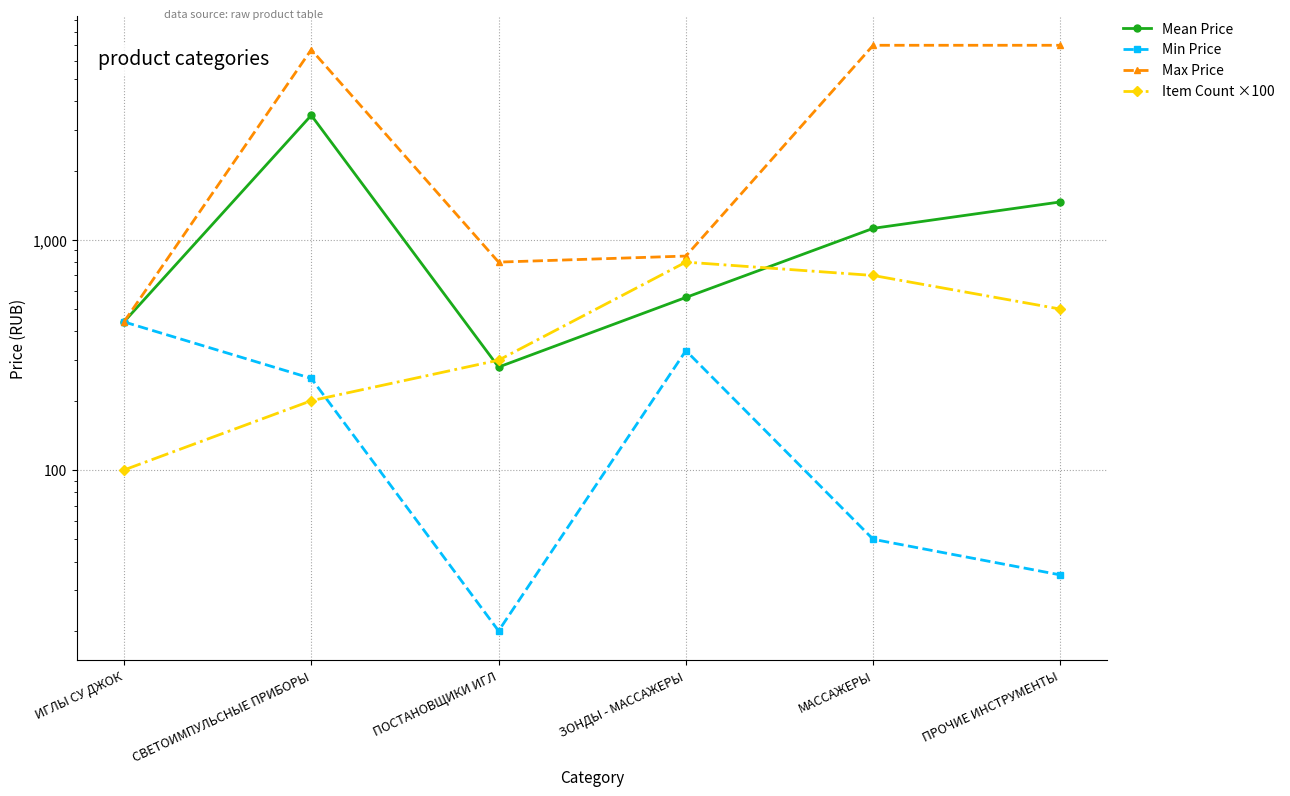

True or false: Max Price and Mean Price intersect in this chart.

False